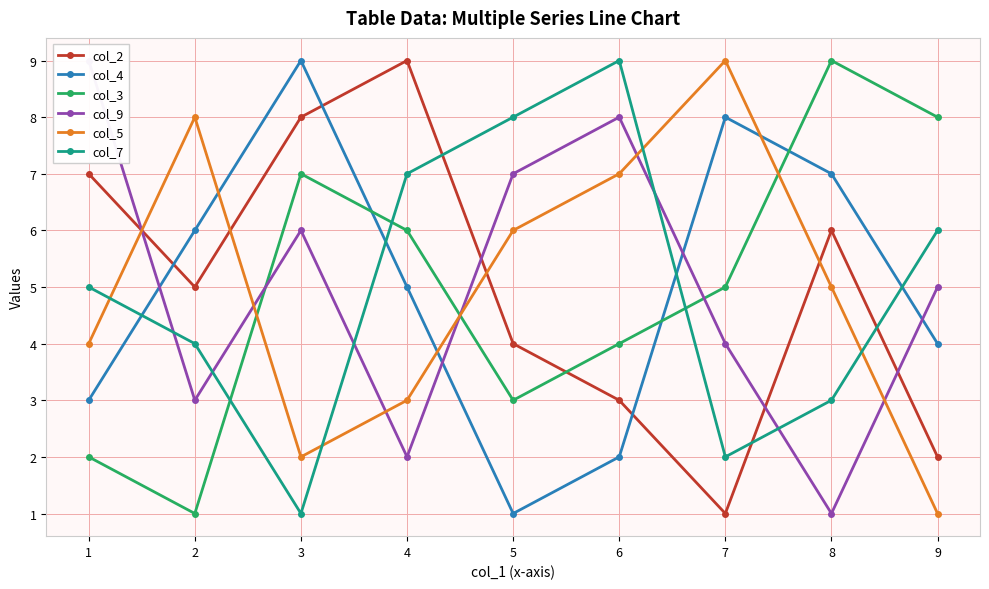

Is it true that col_9 equals 4 at 6?

False